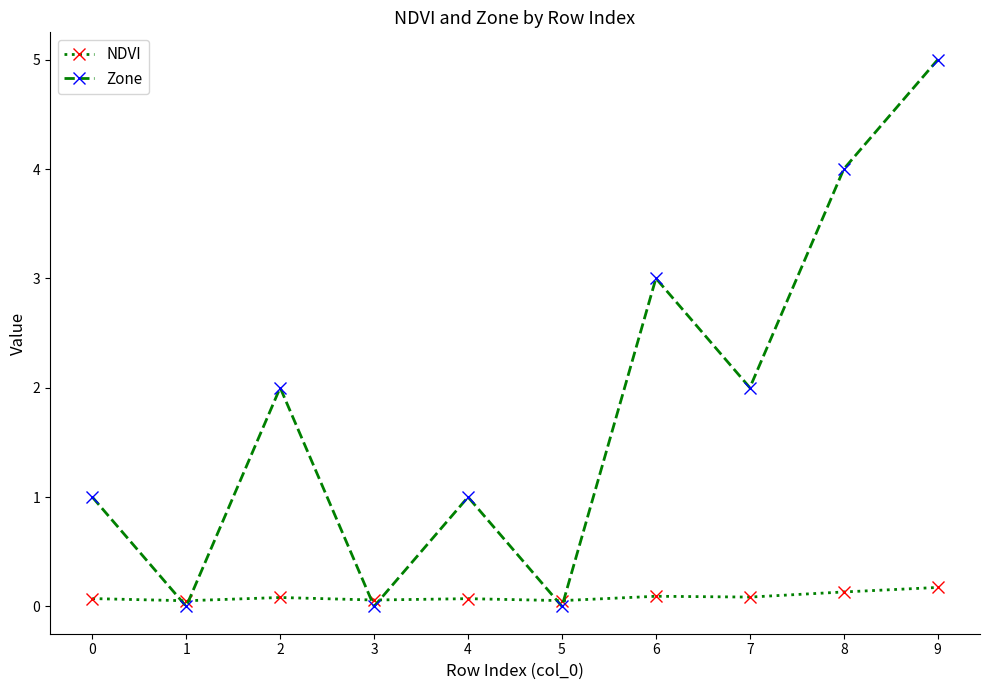

What value does the Zone series have at 2?

2.0